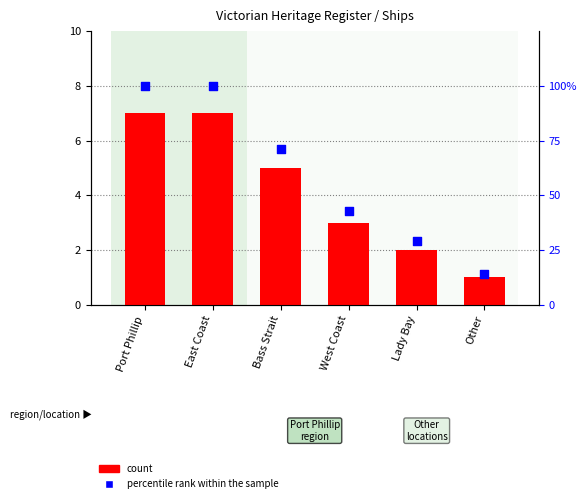

Which series has the largest total across all categories?

percentile rank within the sample